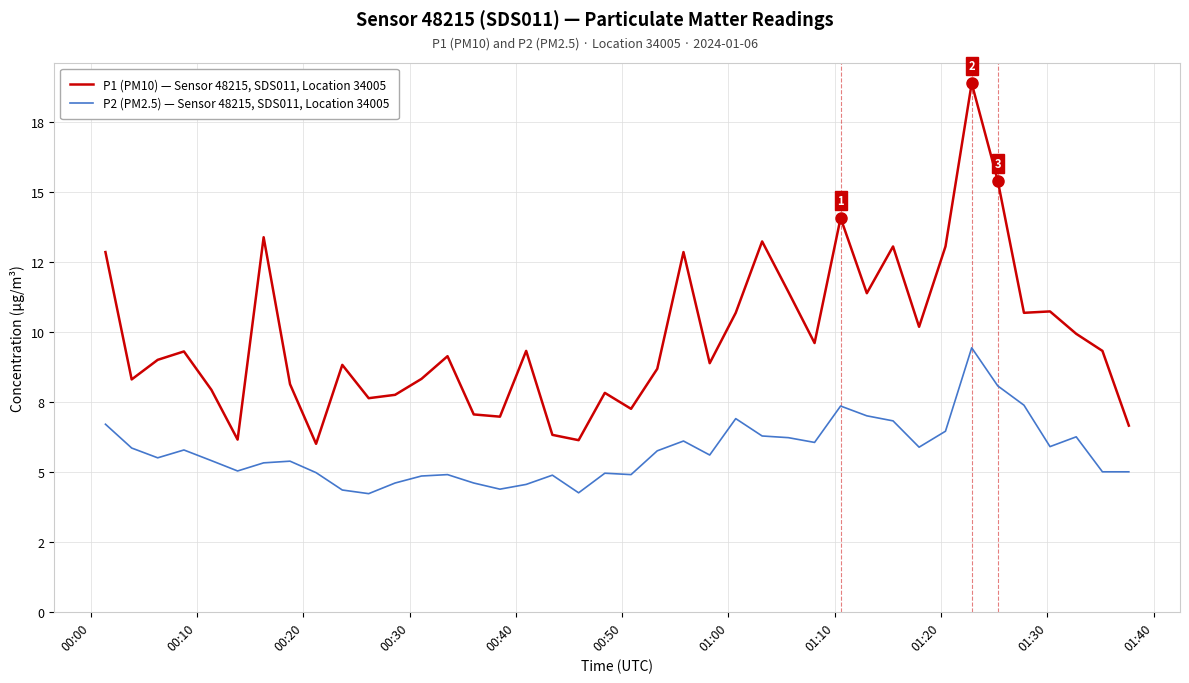

What is the value of the P1 (PM10) — Sensor 48215, SDS011, Location 34005 point at the 28th from the left?

9.6